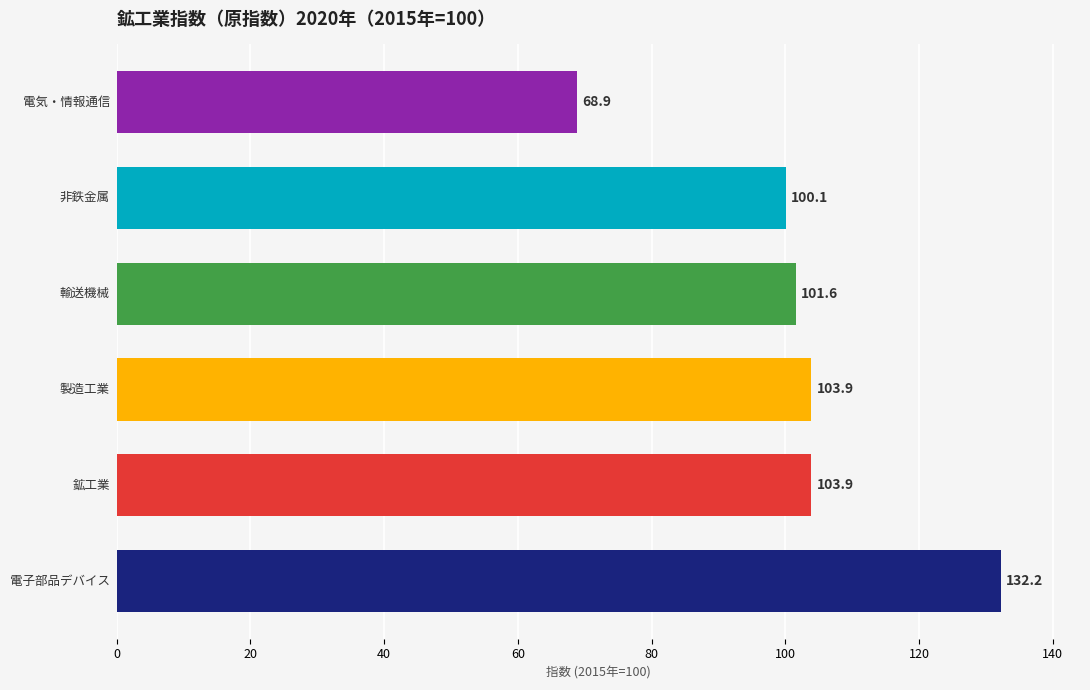

Does the chart contain stacked bars?

No